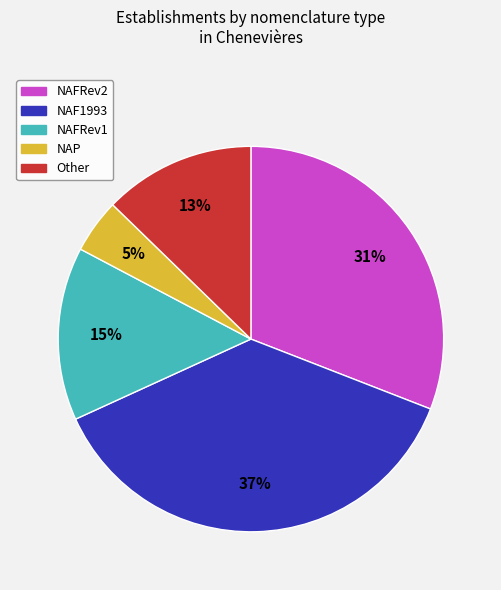

Combined, do NAFRev2 and NAF1993 account for over 50%?

Yes